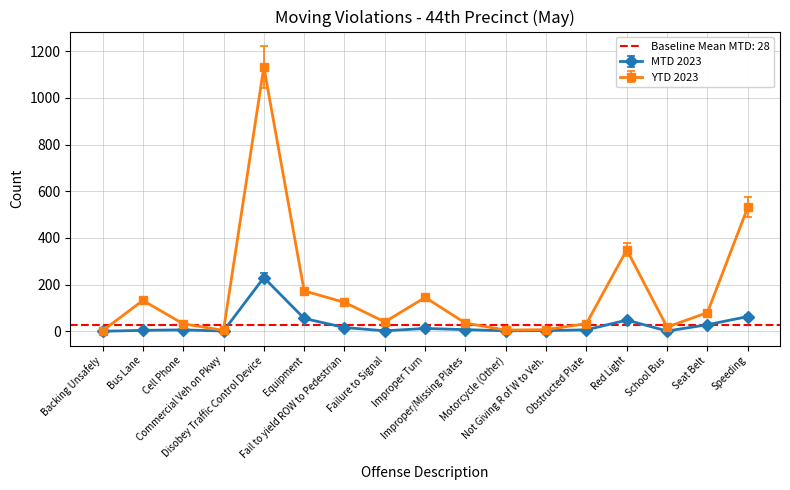

Rank the series at Speeding from highest to lowest value.

YTD 2023, MTD 2023